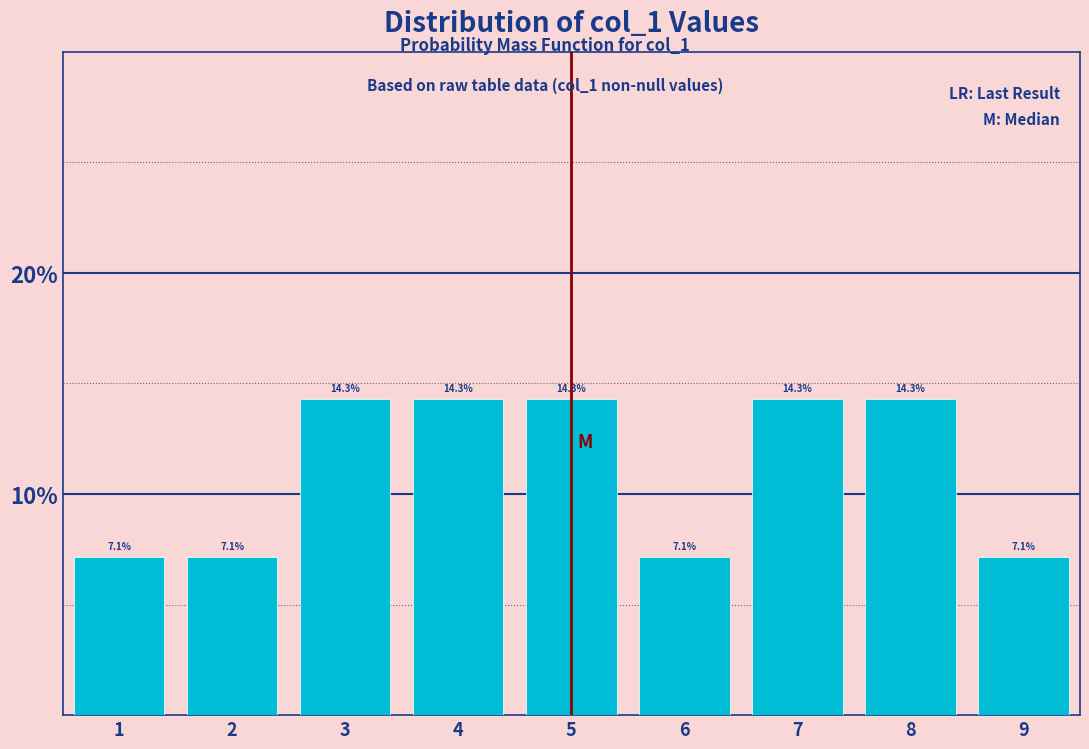

How tall is the bar that spans 2.5 to 3.5 on the x-axis?

14.3